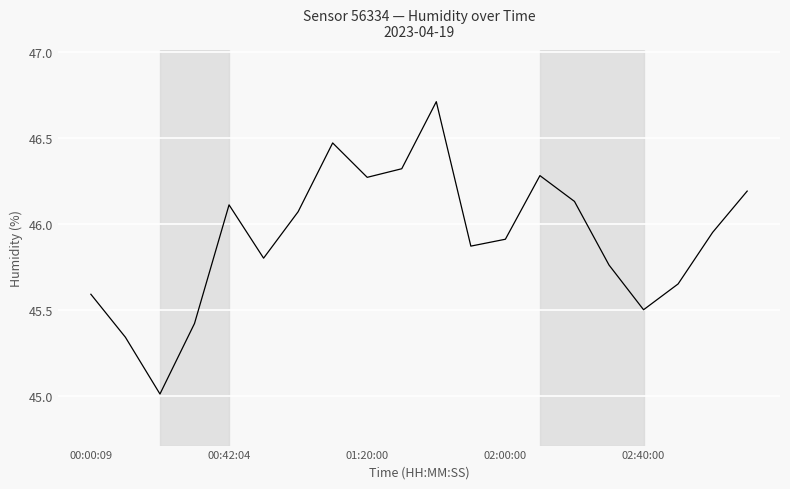

Count the number of data series in this chart.

1